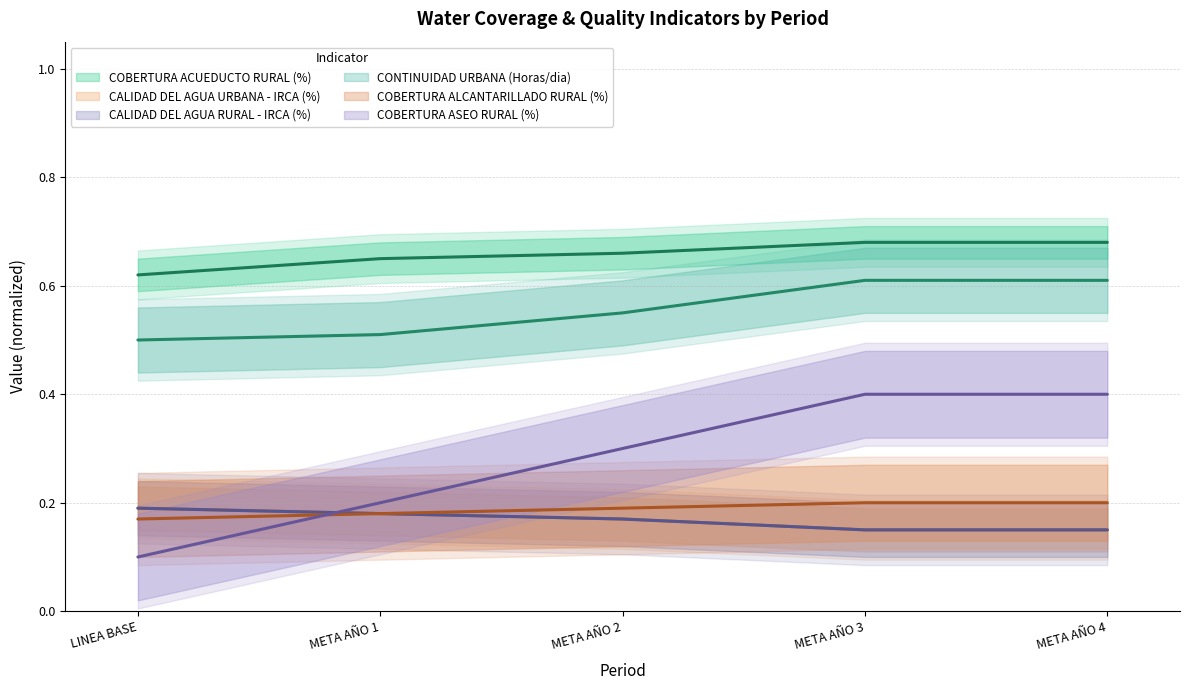

True or false: CALIDAD DEL AGUA URBANA - IRCA (%) and COBERTURA ACUEDUCTO RURAL (%) cross at least once.

False